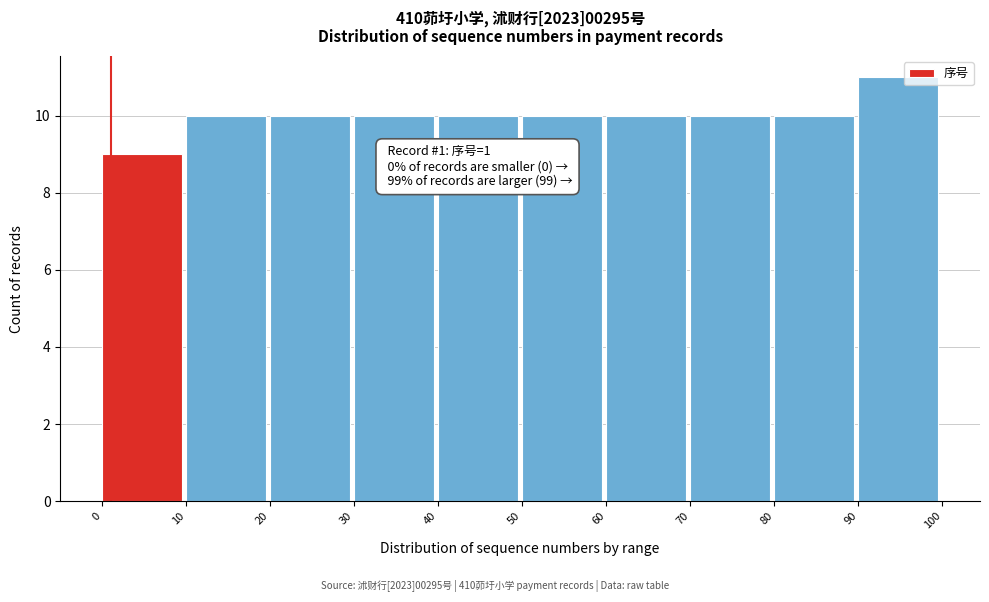

Over which range of the x-axis is the bar tallest?

90 to 100